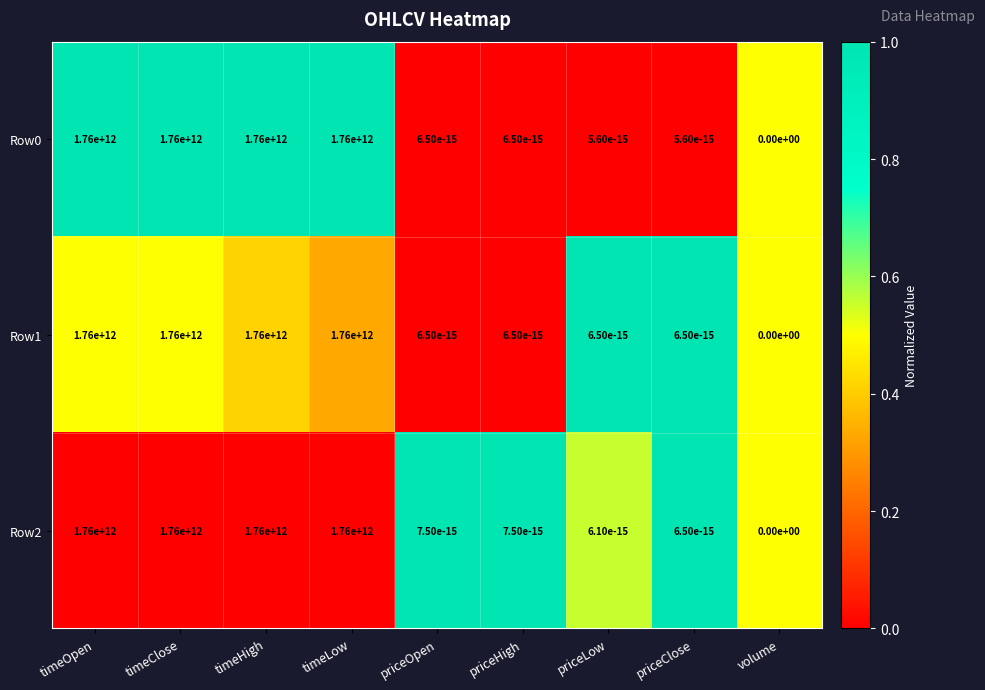

Which series changed the most between priceOpen and volume?

Row2